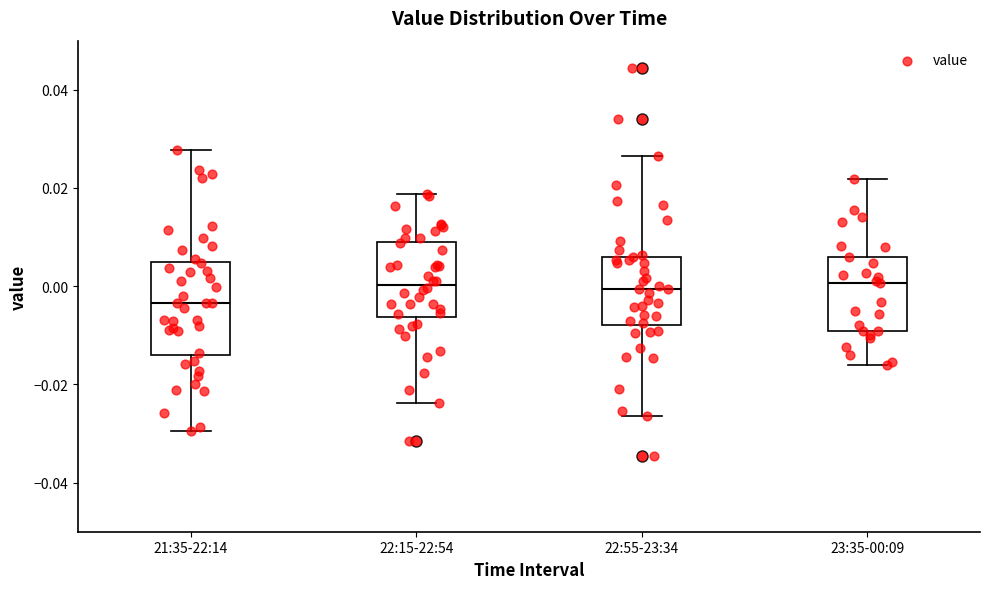

Reading left to right, transcribe this box plot: for each box, give where its median line is, the range the box spans, and where its two whiskers end, as read against the y-axis. The values are not printed on the chart, so give them approximately, as read against the axis.

21:35-22:14: median -0.004, box -0.014 to 0.004, whiskers -0.030 to 0.028
22:15-22:54: median 0.000, box -0.006 to 0.010, whiskers -0.024 to 0.018
22:55-23:34: median 0.000, box -0.008 to 0.006, whiskers -0.026 to 0.026
23:35-00:09: median 0.000, box -0.010 to 0.006, whiskers -0.016 to 0.022